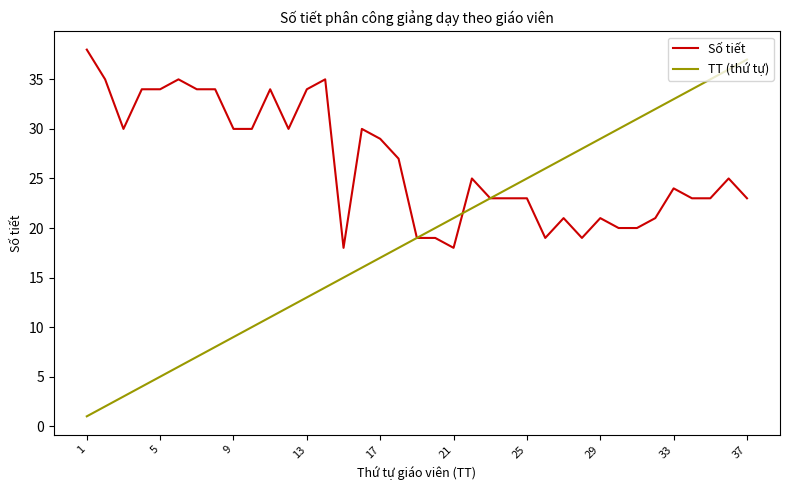

Rank the series by their maximum value, from lowest to highest.

TT (thứ tự), Số tiết